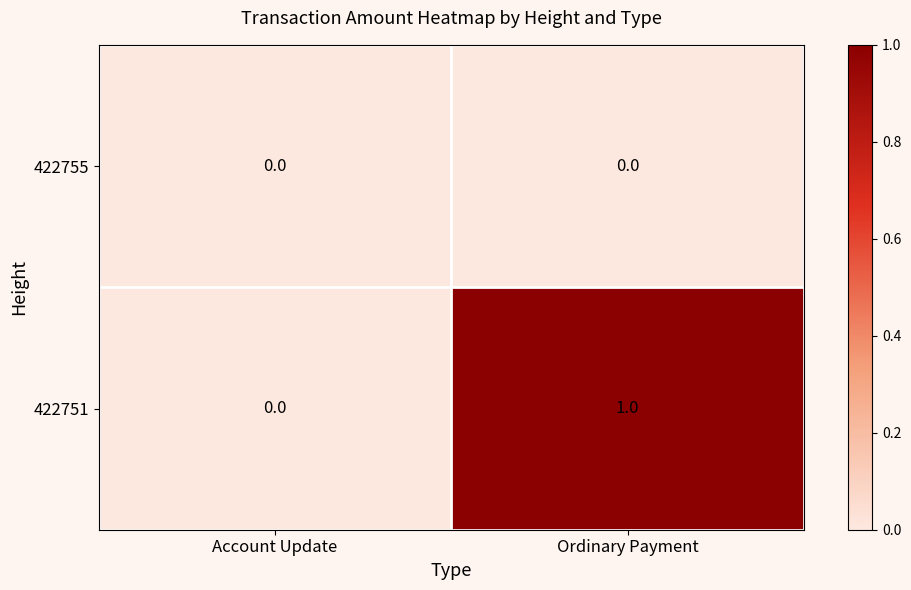

Where is 422751 nearest to the value 0?

Account Update